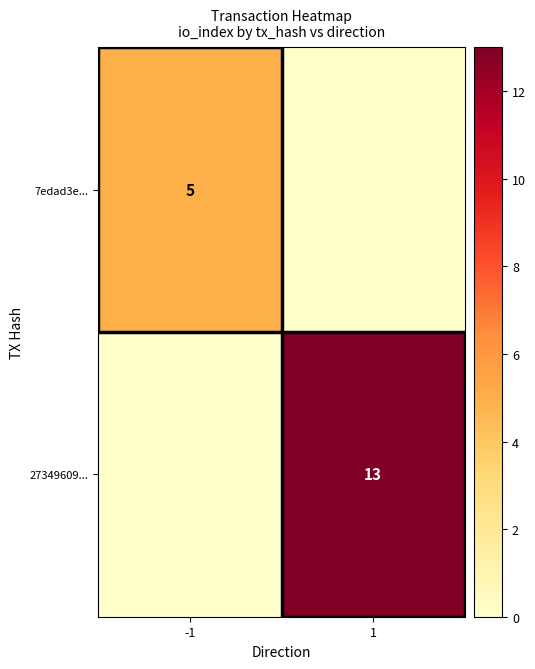

The 7edad3e... series shows 5 at -1. True or false?

True